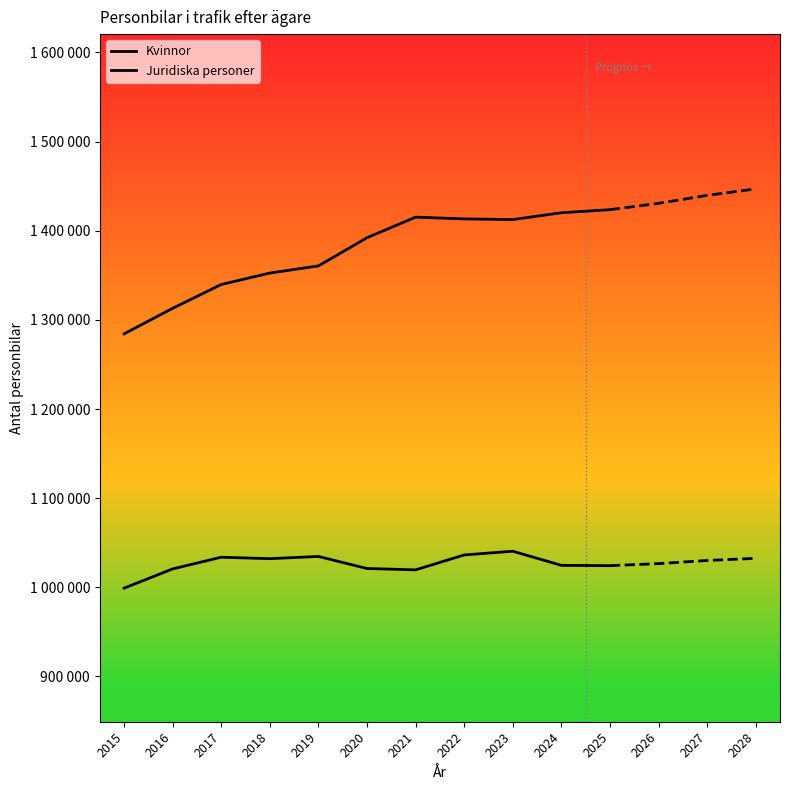

True or false: Kvinnor has more than 1 points higher than both neighbors.

False